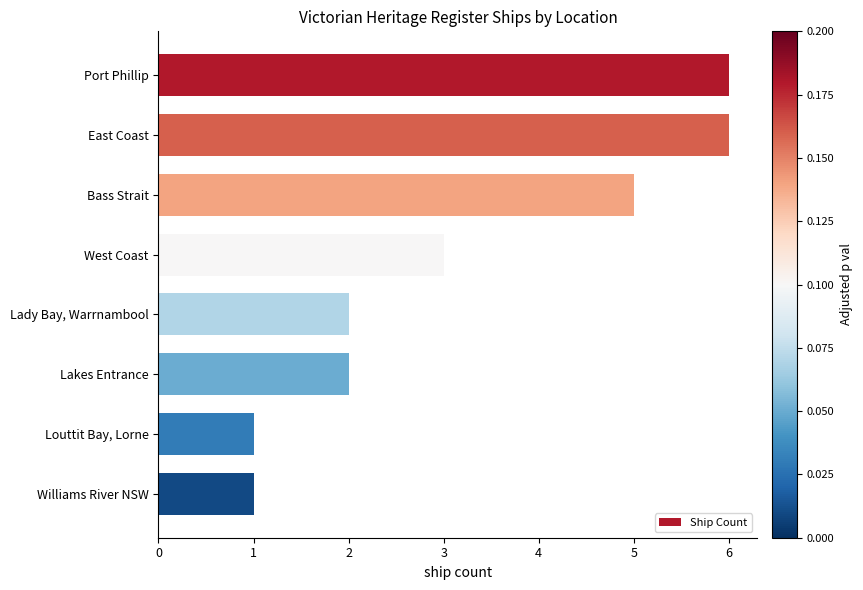

What is the ratio of the value at Louttit Bay, Lorne to the value at Lakes Entrance?

0.5